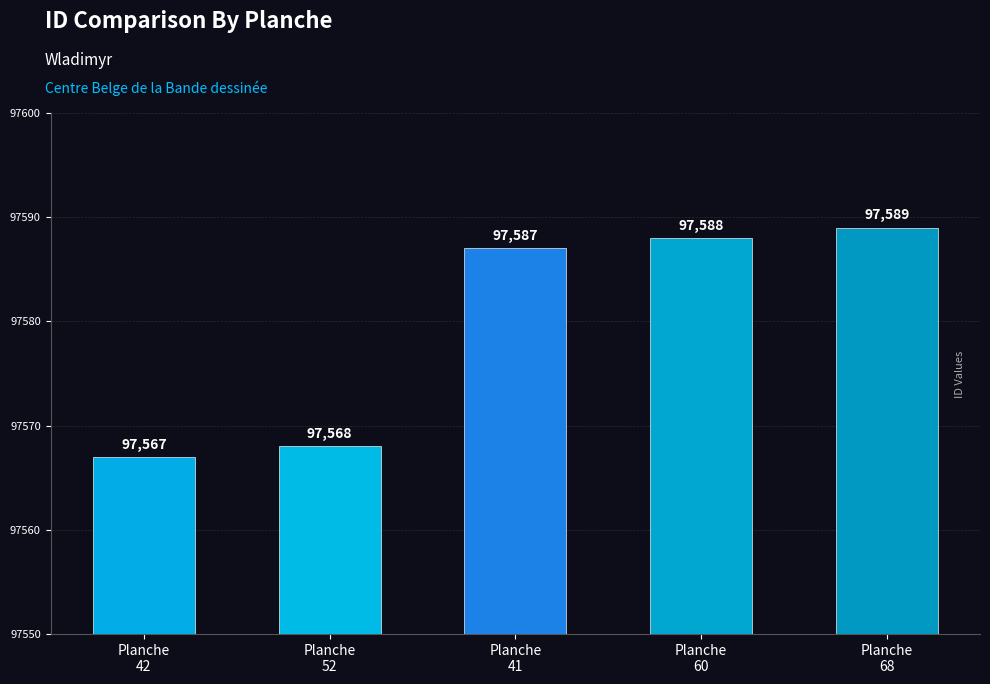

How many values are below 97587?

2